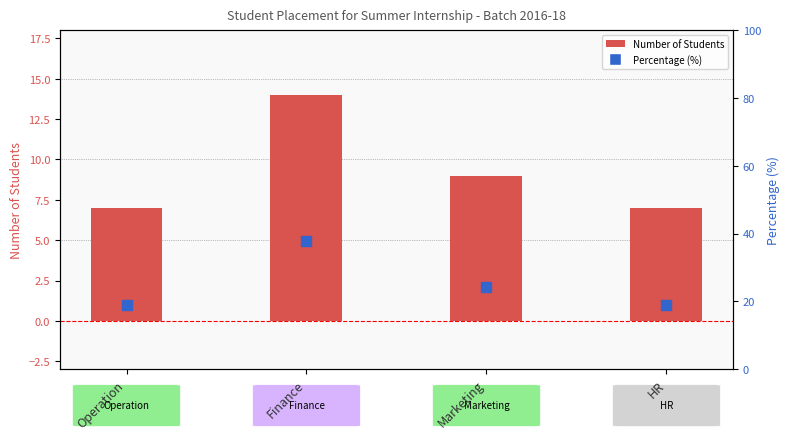

What is the total value across all series at Marketing?

33.3